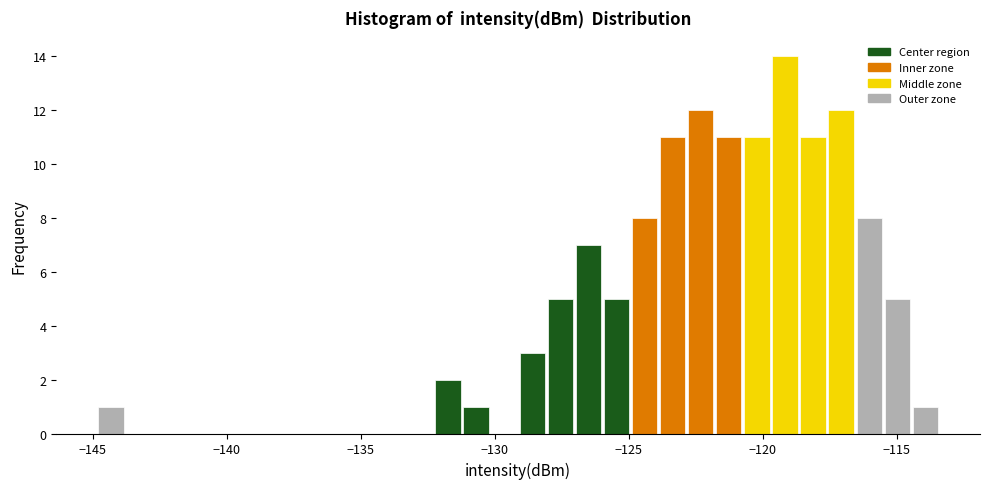

Read against the x-axis, roughly where is the centre of the tallest bar?

-119.0